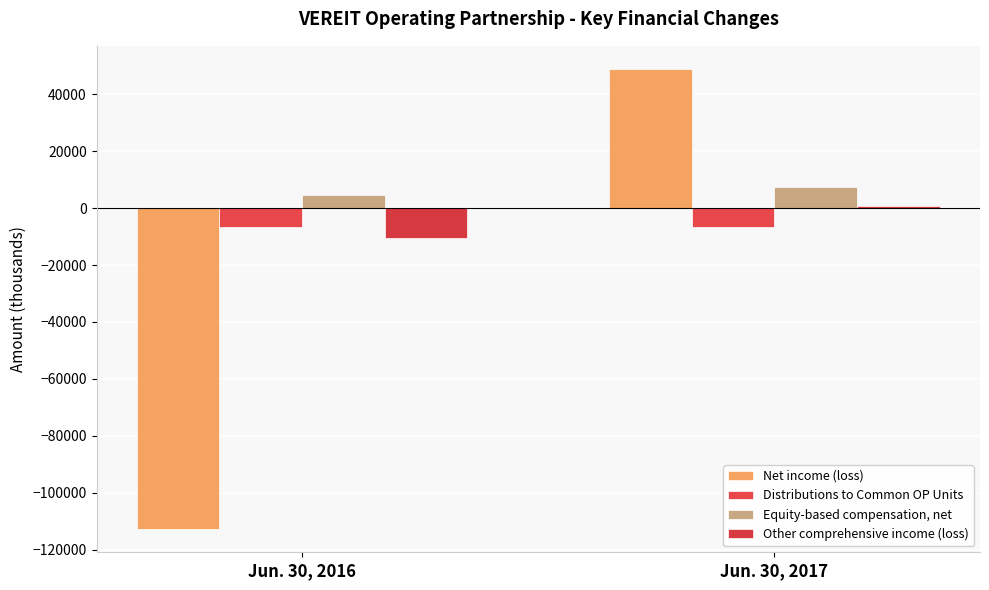

What is the value of the Other comprehensive income (loss) bar at the 2nd from the left?

644